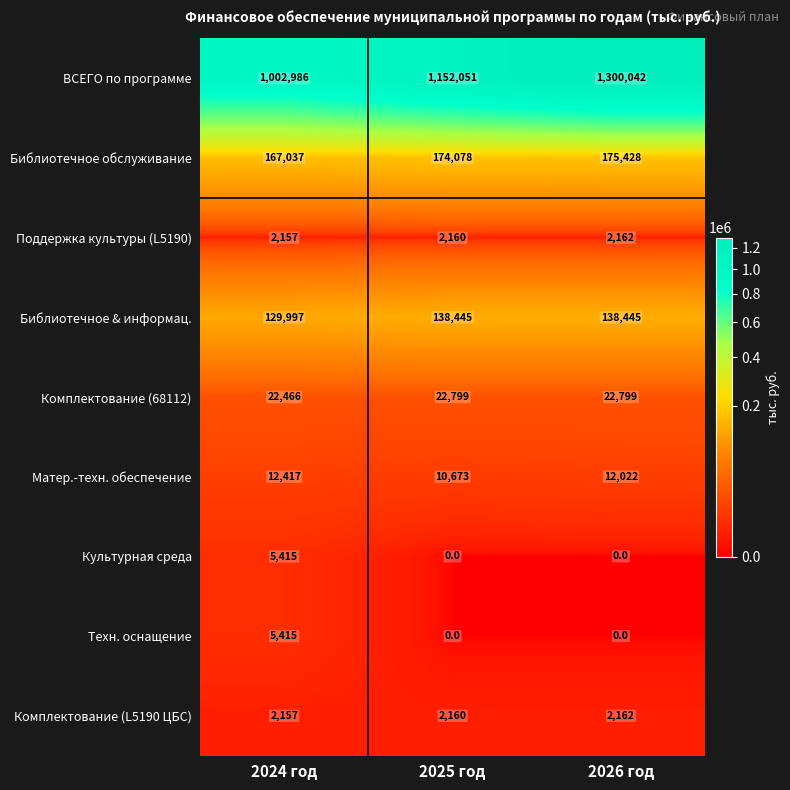

How many Поддержка культуры (L5190) values are between 2157 and 2162?

3